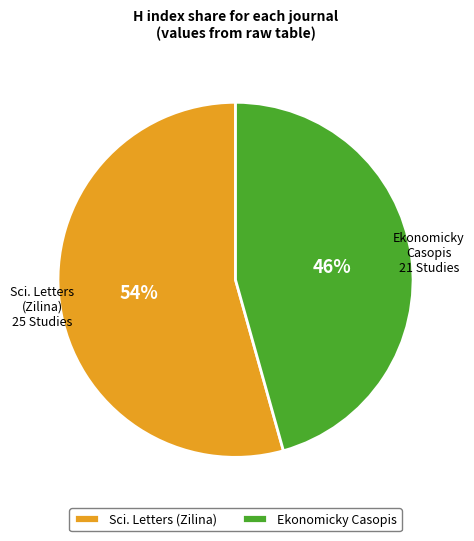

The Sci. Letters (Zilina) slice represents 40% of the pie. True or false?

False